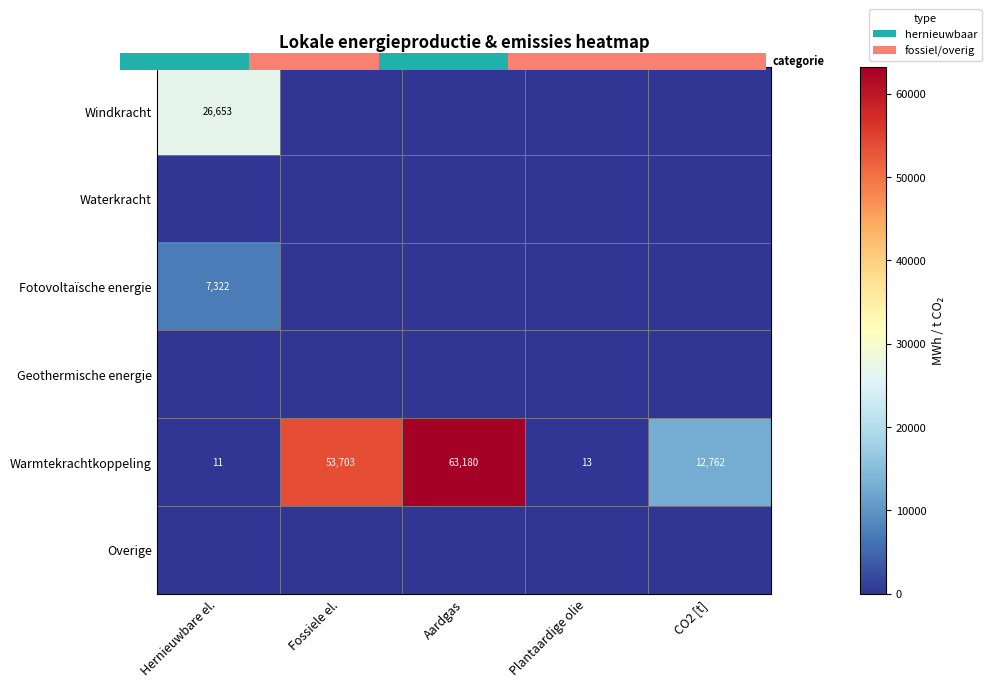

At how many categories does at least one series exceed 12721?

4